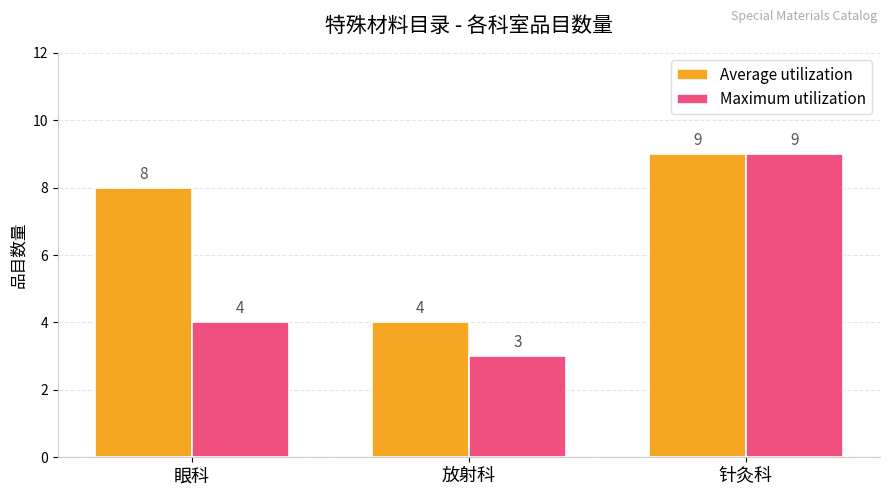

What is the minimum value shown in the chart?

3